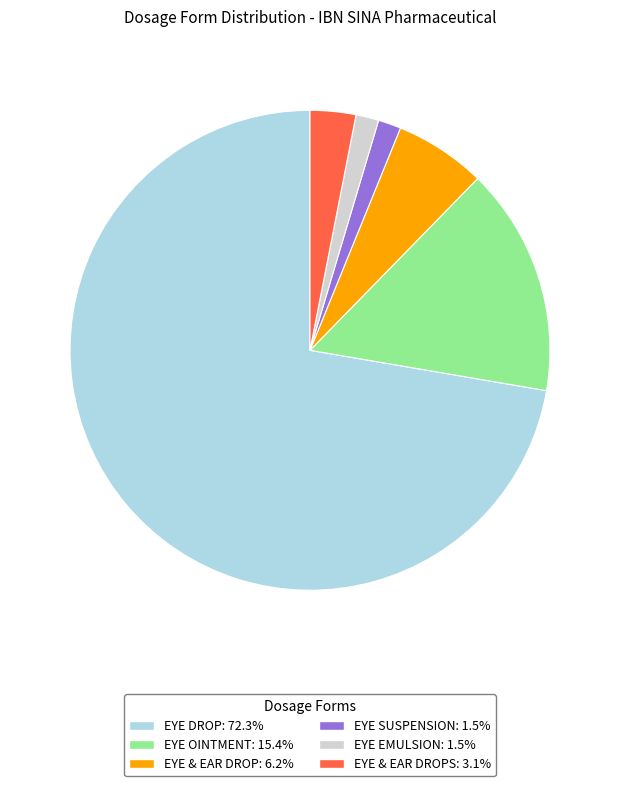

Count the number of slices in the pie.

6